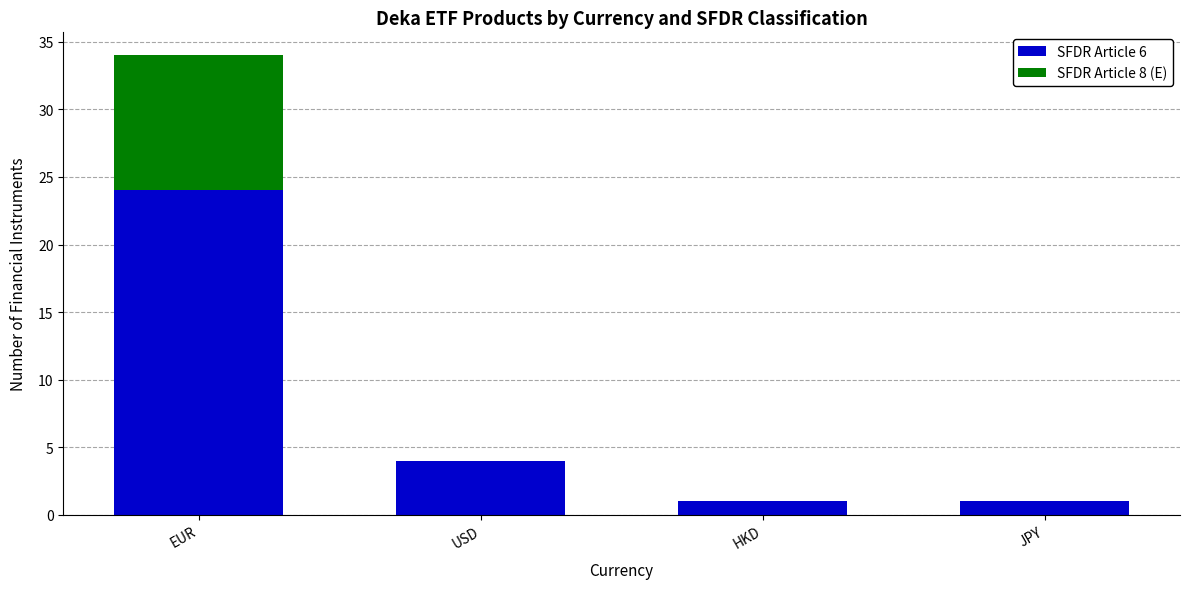

True or false: SFDR Article 6 has a value of 7 at USD.

False